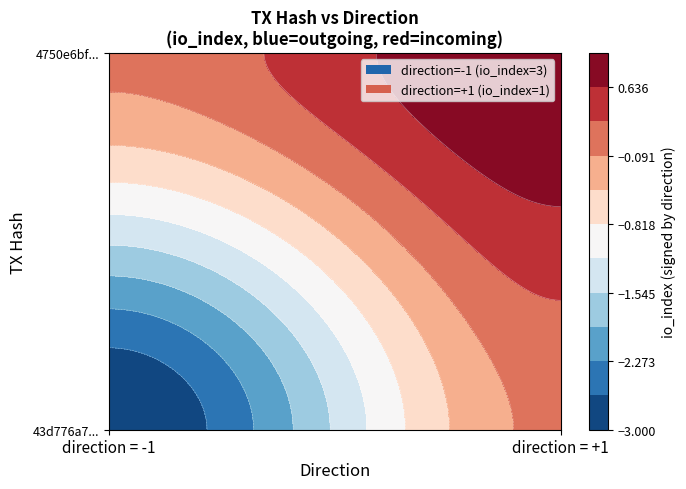

Reading left to right, extract all data points from this chart.

43d776a7068531941196ec4058b601ea4e1b09a: direction=-1	io_index=3
4750e6bf99a91ed0e88f9ac5688dd2ab2842403: direction=1	io_index=1